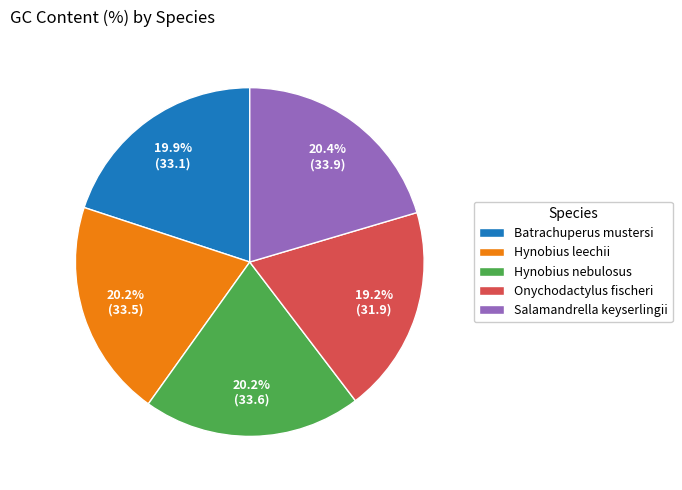

Is it true that Salamandrella keyserlingii is 30% of the pie?

False